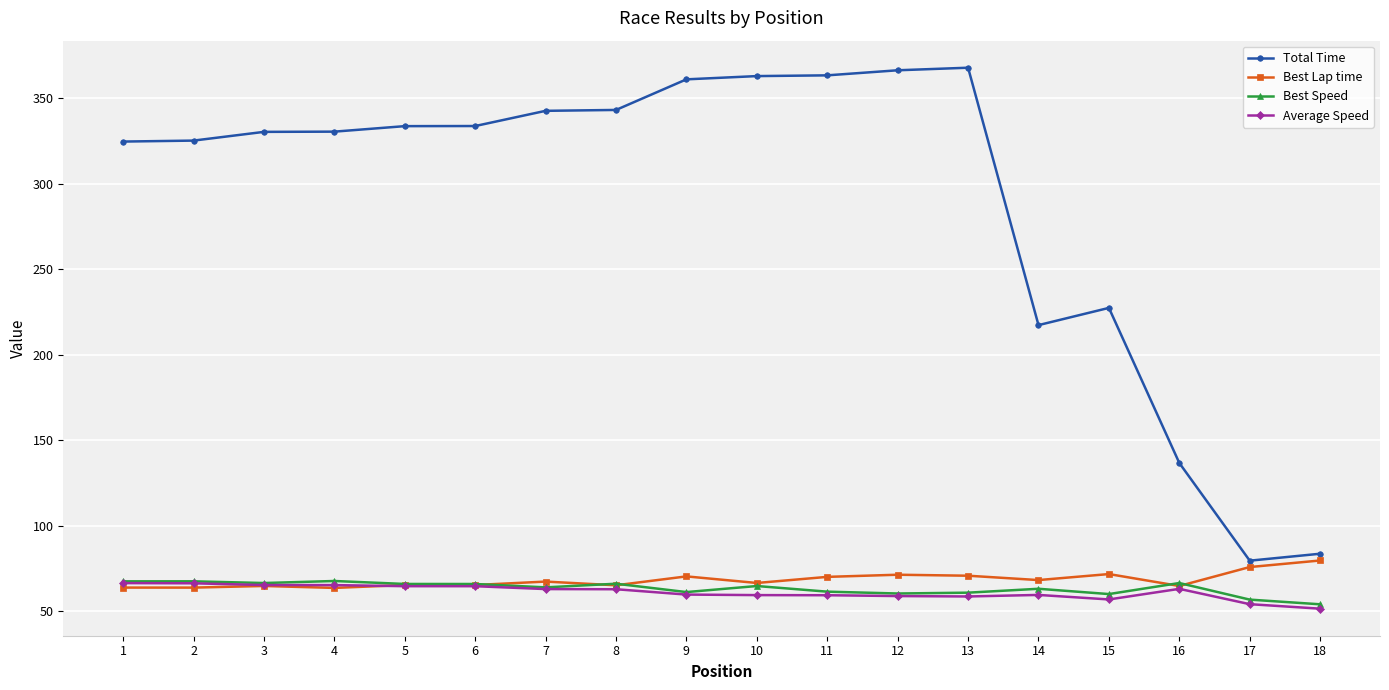

Which series has the largest total across all categories?

Total Time